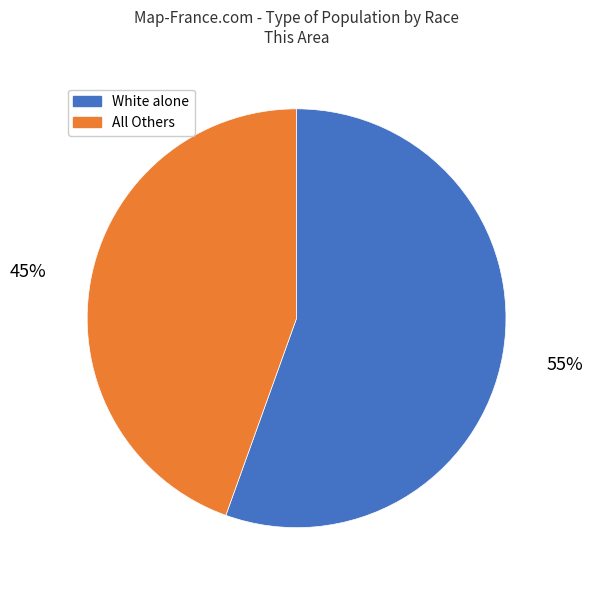

Combined, do White alone and All Others account for over 50%?

Yes